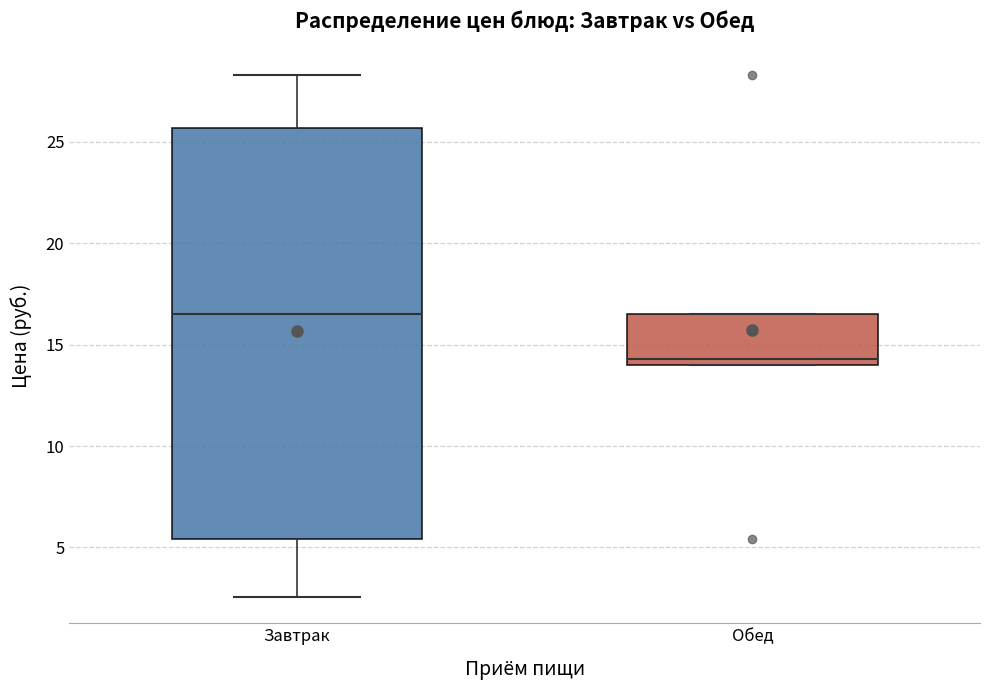

Which box is the tallest, from its lower edge to its upper edge?

Завтрак